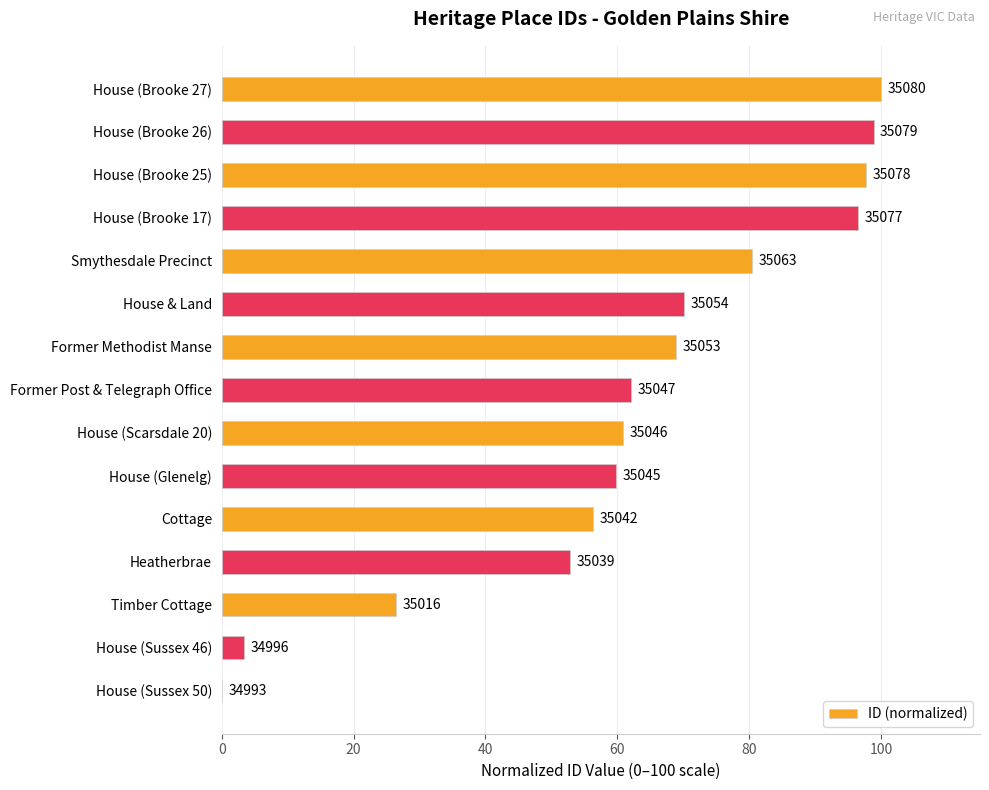

Are the bars horizontal?

Yes